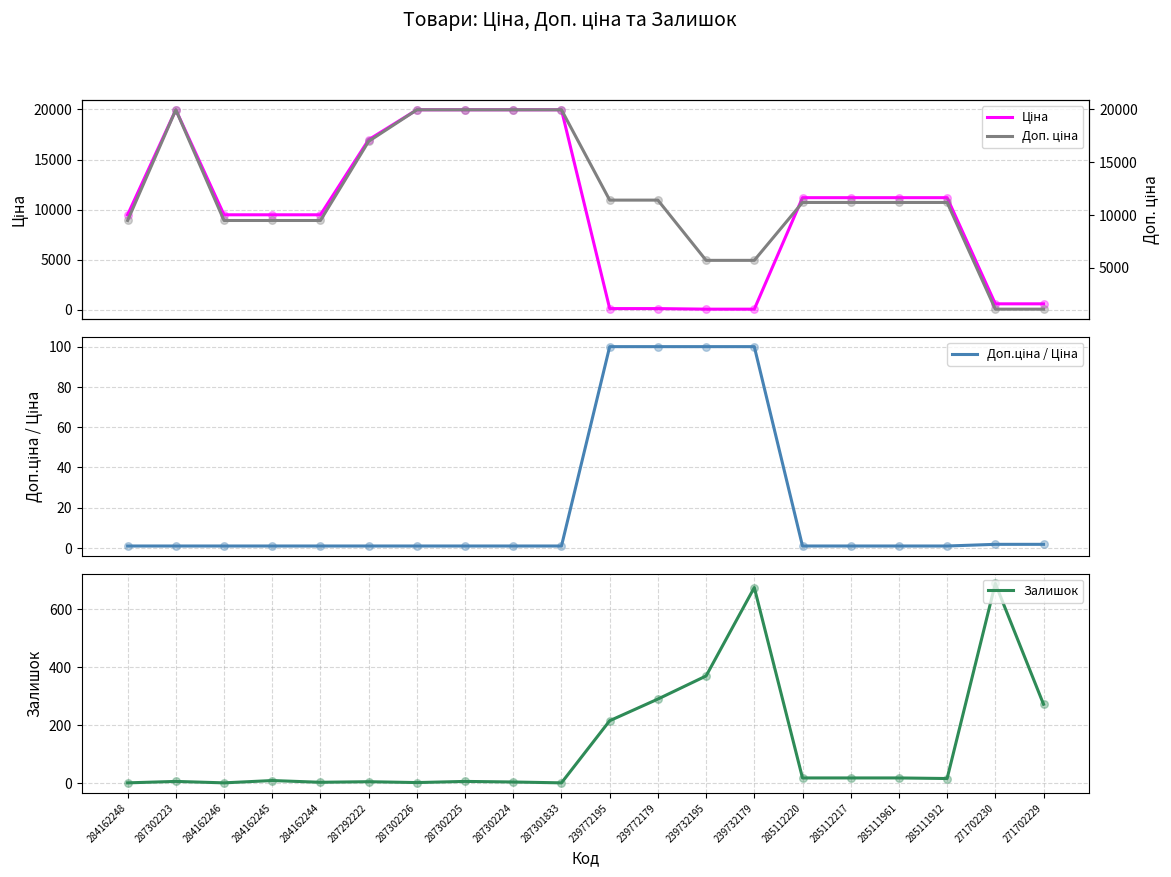

What is the total value across all series at 285112217?

22394.3